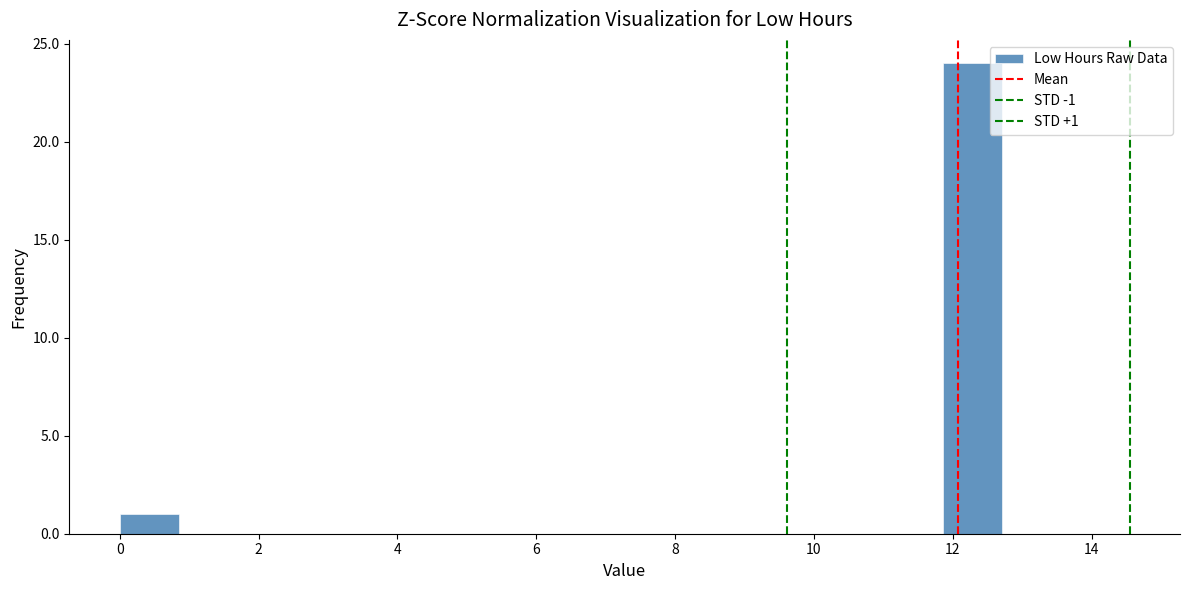

Over which range of the x-axis is the bar tallest?

11.8 to 12.8